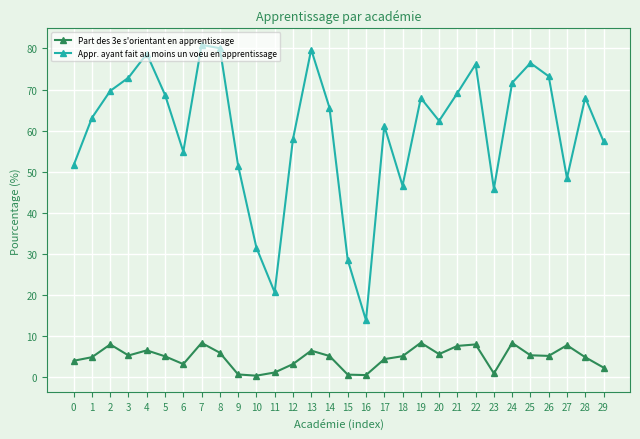

What is the difference between the highest and lowest values at 19?

59.5